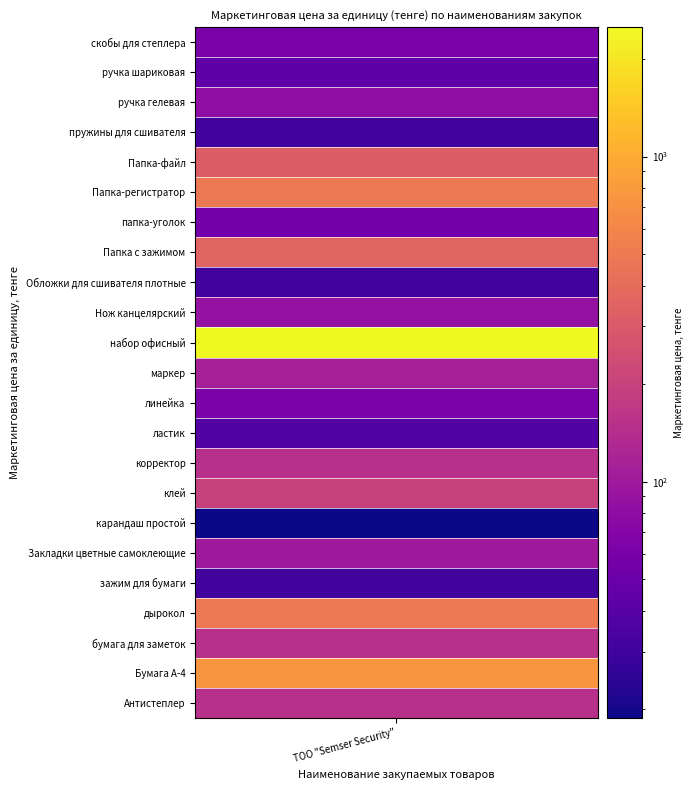

Rank the categories by value from highest to lowest.

набор офисный, Бумага А-4, дырокол, Папка-регистратор, Папка с зажимом, Папка-файл, клей, Антистеплер, бумага для заметок, корректор, маркер, Закладки цветные самоклеющие, Нож канцелярский, ручка гелевая, линейка, скобы для степлера, папка-уголок, ручка шариковая, ластик, зажим для бумаги, Обложки для сшивателя плотные, пружины для сшивателя, карандаш простой